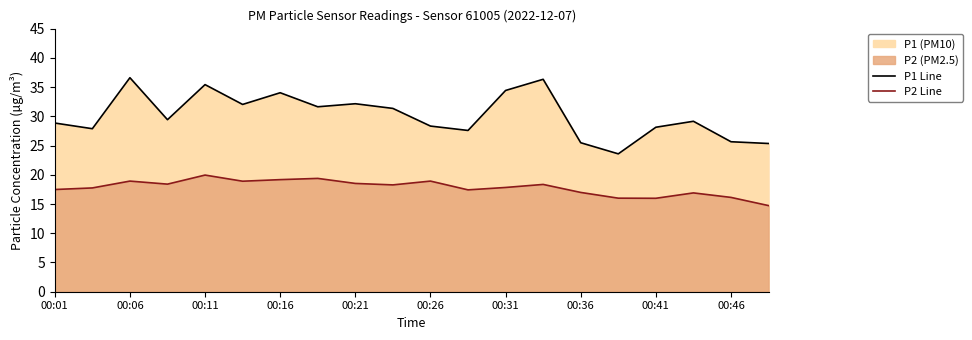

How many lines are shown in the chart?

2